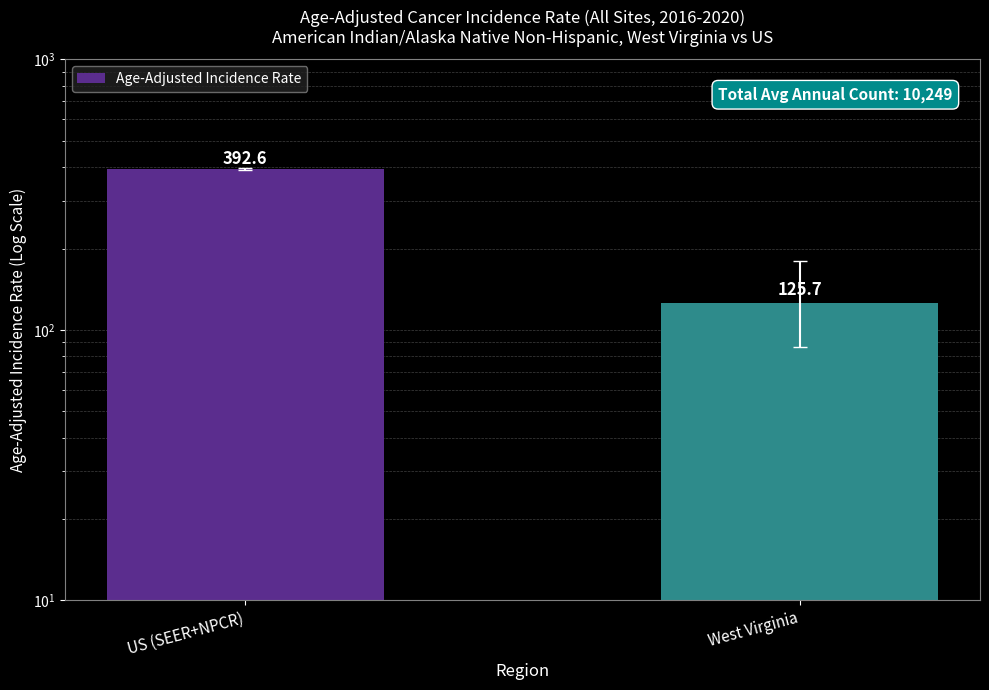

What is the difference between the maximum and minimum values?

266.9